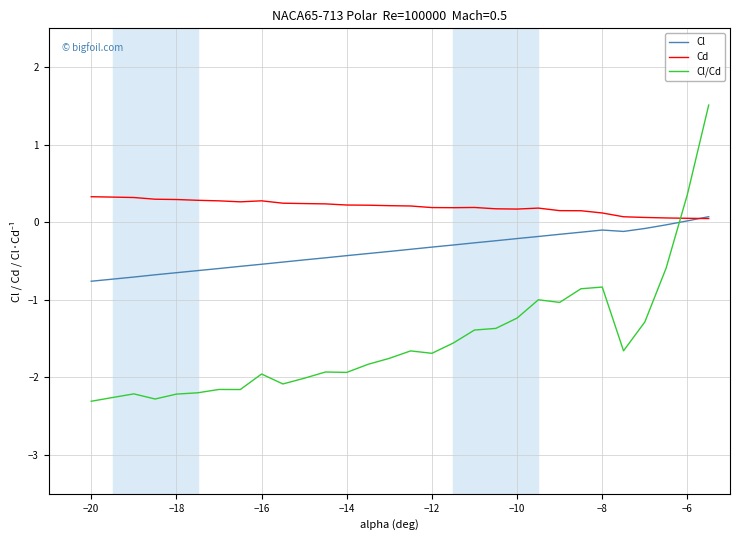

What is the maximum value for Cd?

0.3